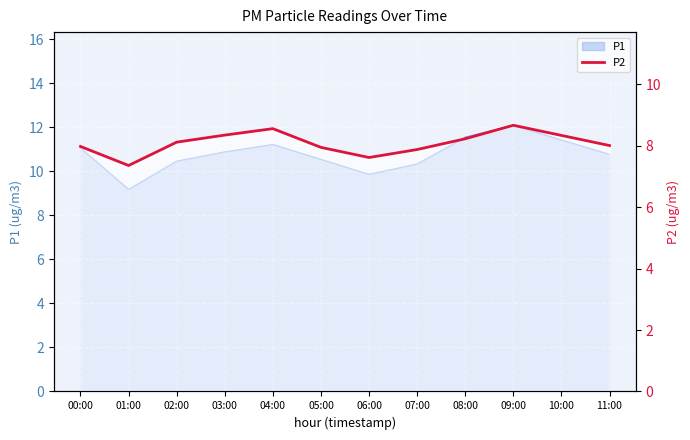

Does the chart display data point markers on the line(s)?

No